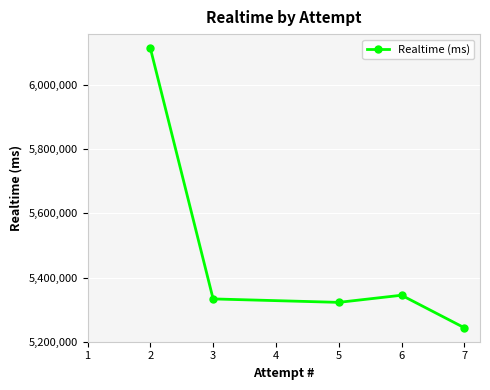

The value at 3 is 8578620. True or false?

False